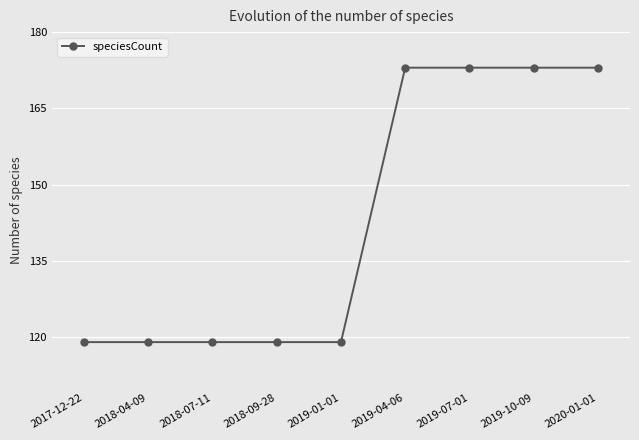

How many data points does each series have?

9